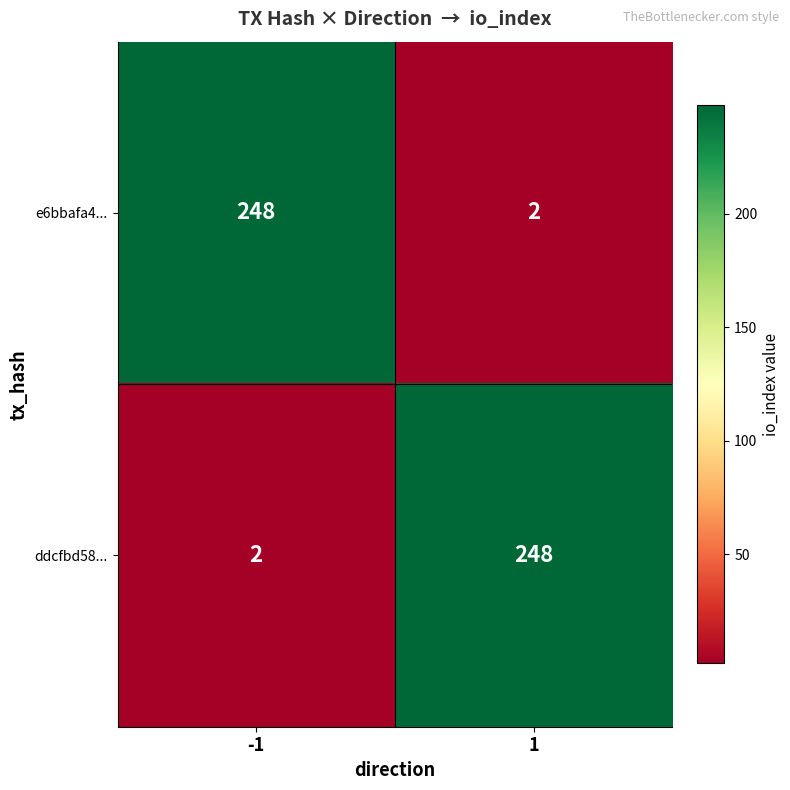

At how many categories does at least one series exceed 129?

2